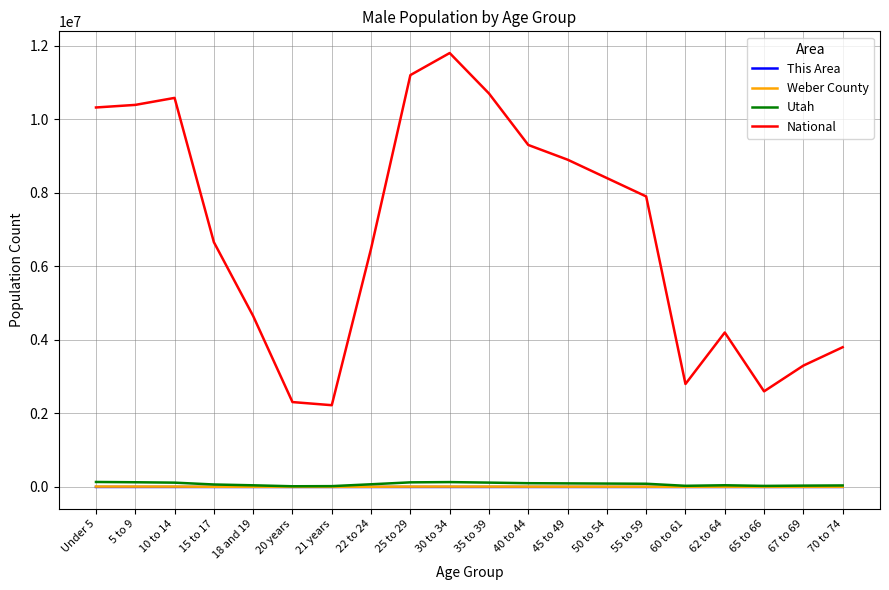

In Utah, how many points are higher than both neighbors (excluding endpoints)?

2